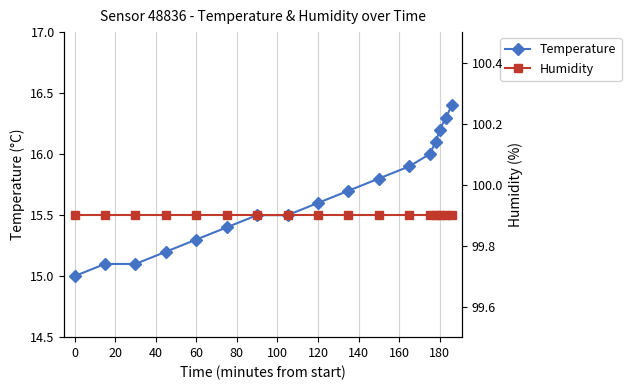

Is it true that Temperature equals 15.6 at 120?

True